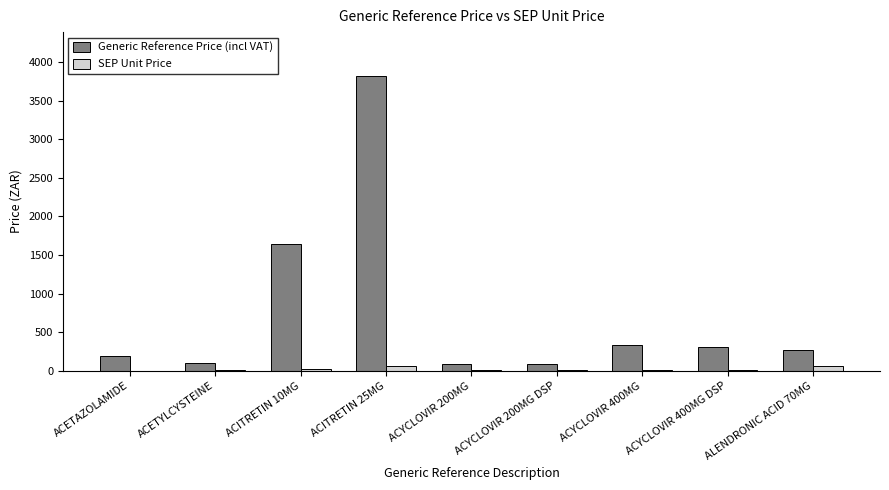

Count the number of data series in this chart.

2